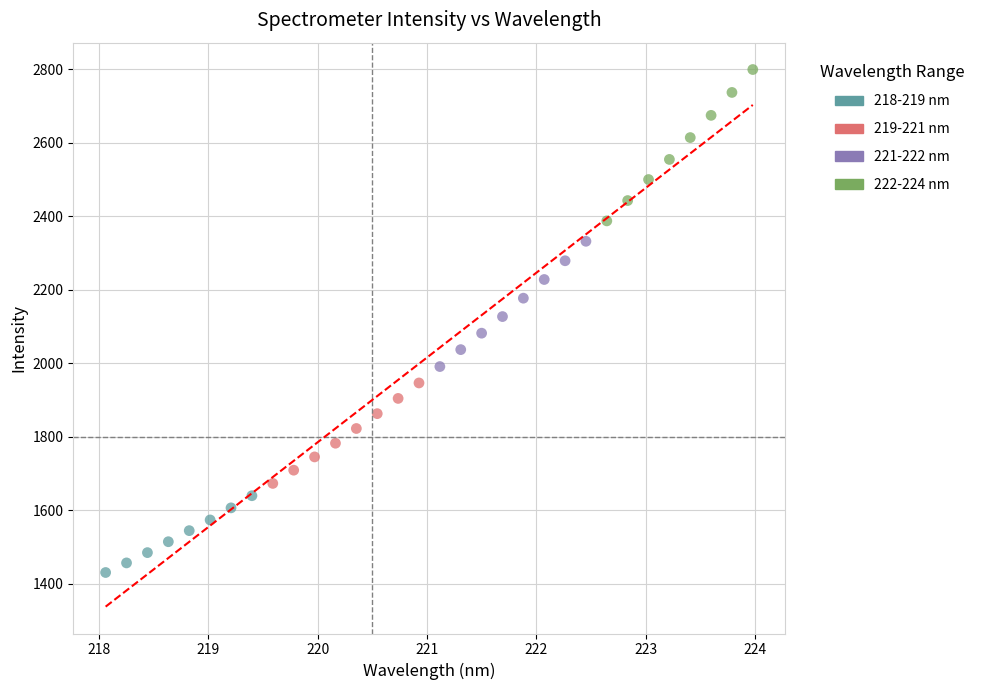

Which series contains the lowest Y value?

218-219 nm